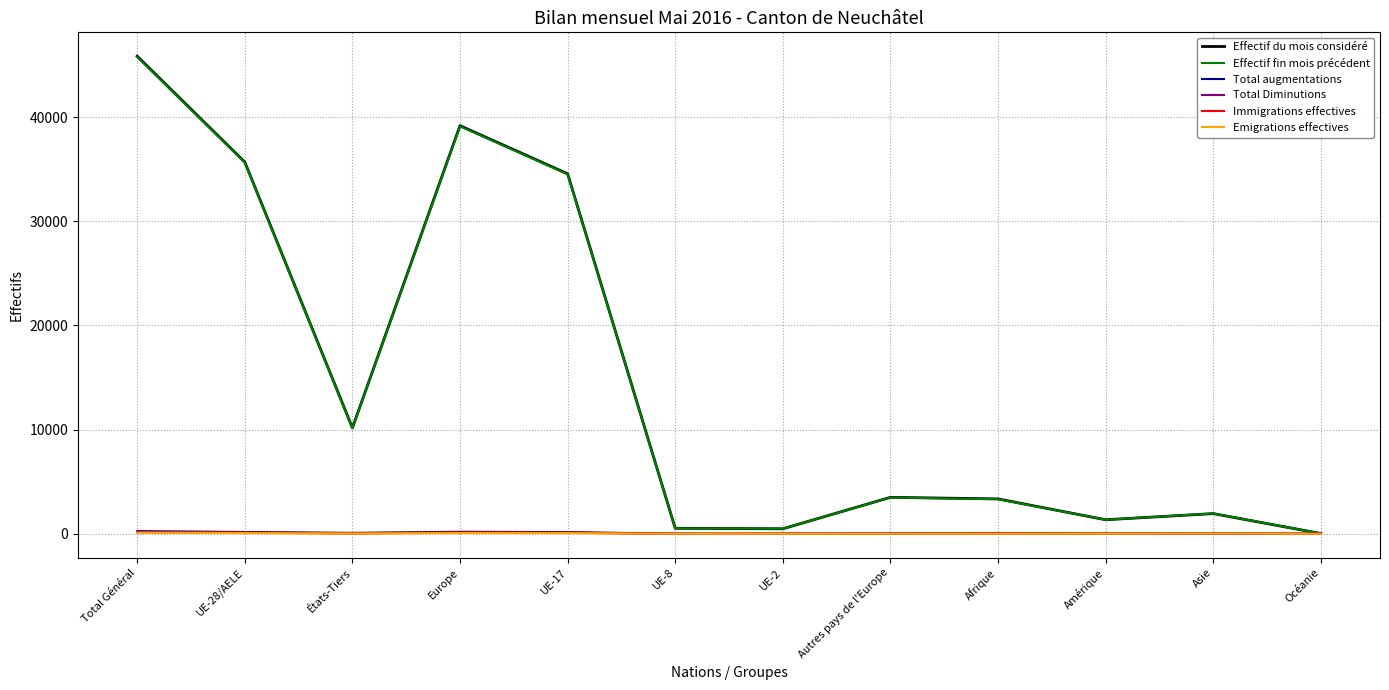

What is the sum of all Effectif du mois considéré values?

176622